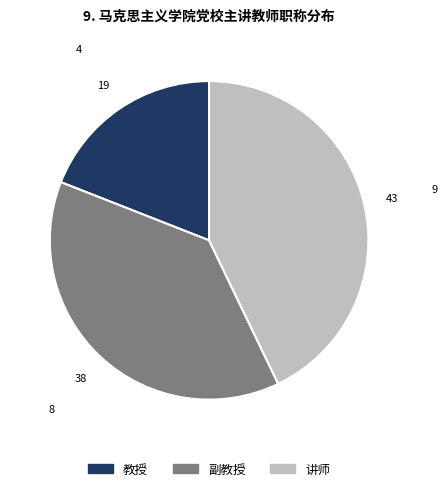

What is the largest slice in the pie chart?

讲师